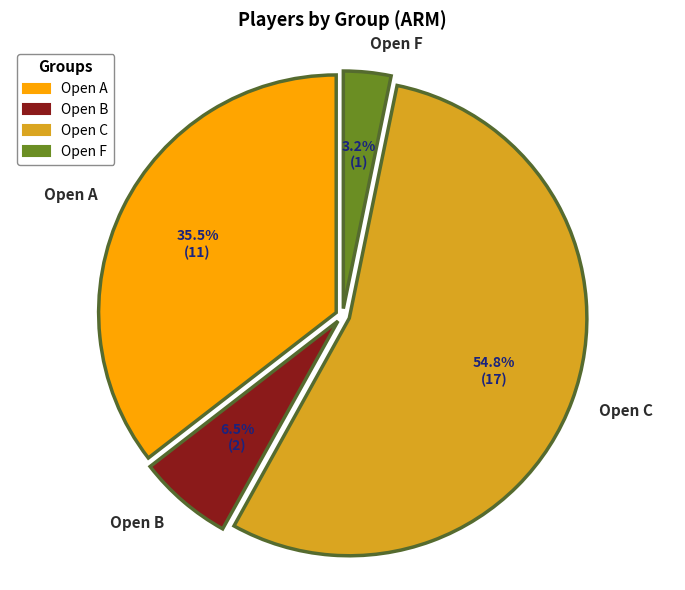

How many segments does this pie chart have?

4